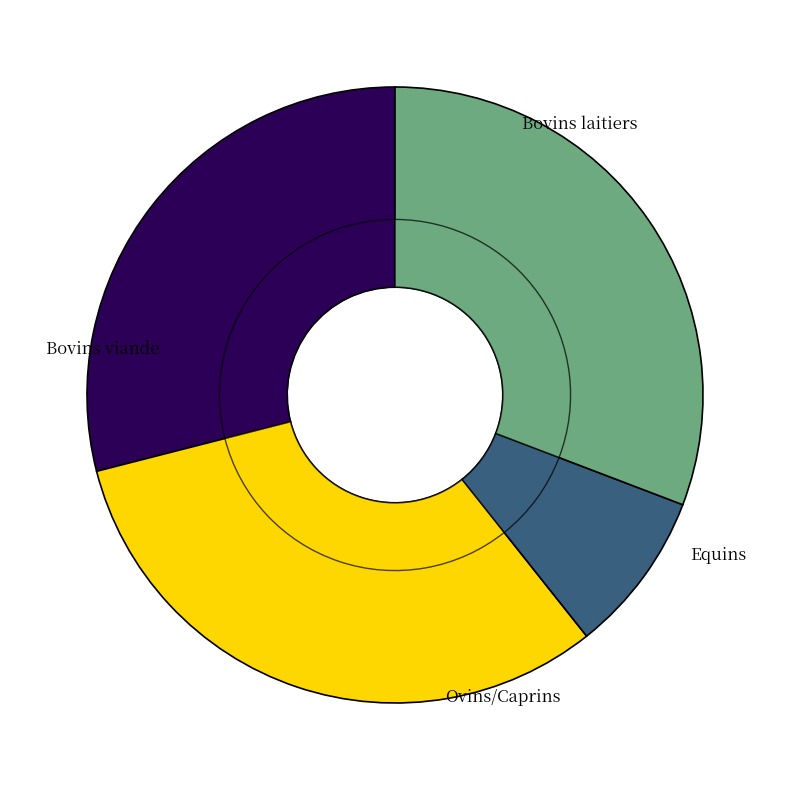

Does any single category account for the majority?

No